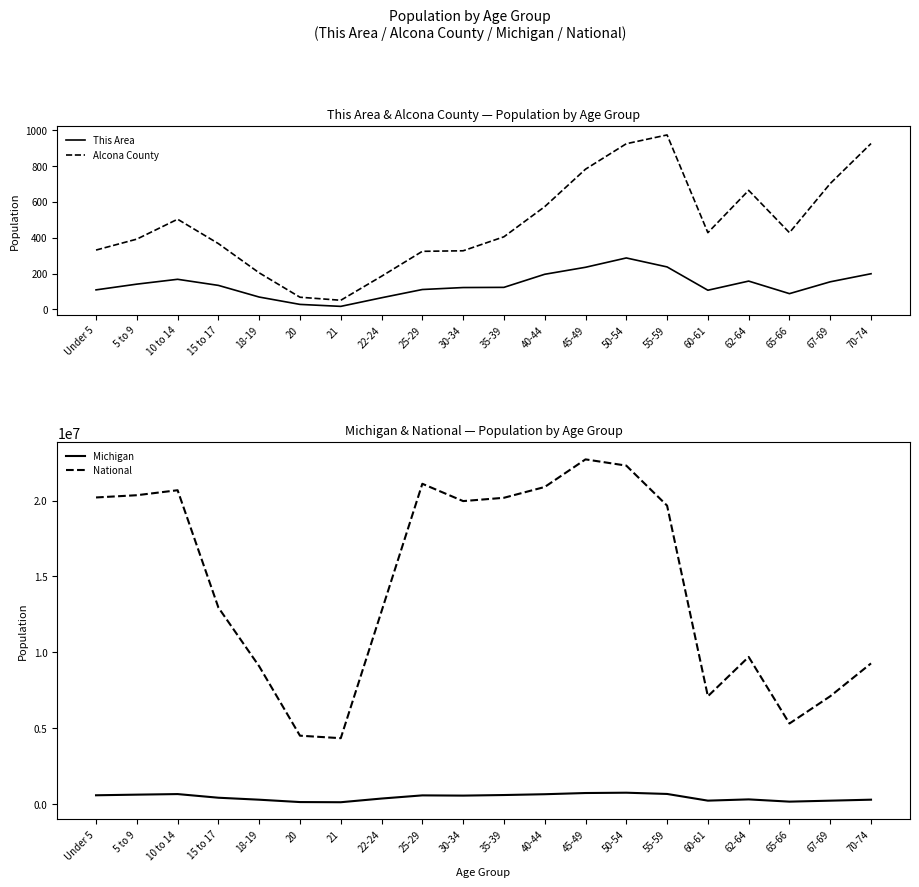

Is it true that National equals 13742181 at Under 5?

False